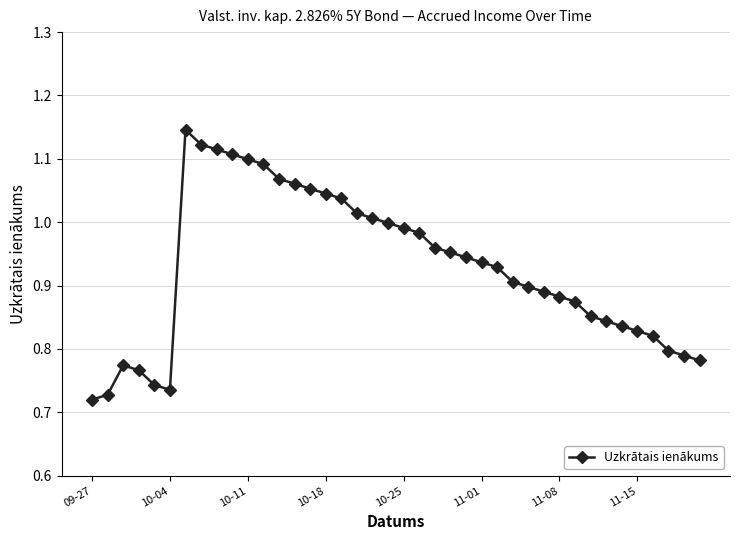

What is the difference between the second highest and second lowest values?

0.4